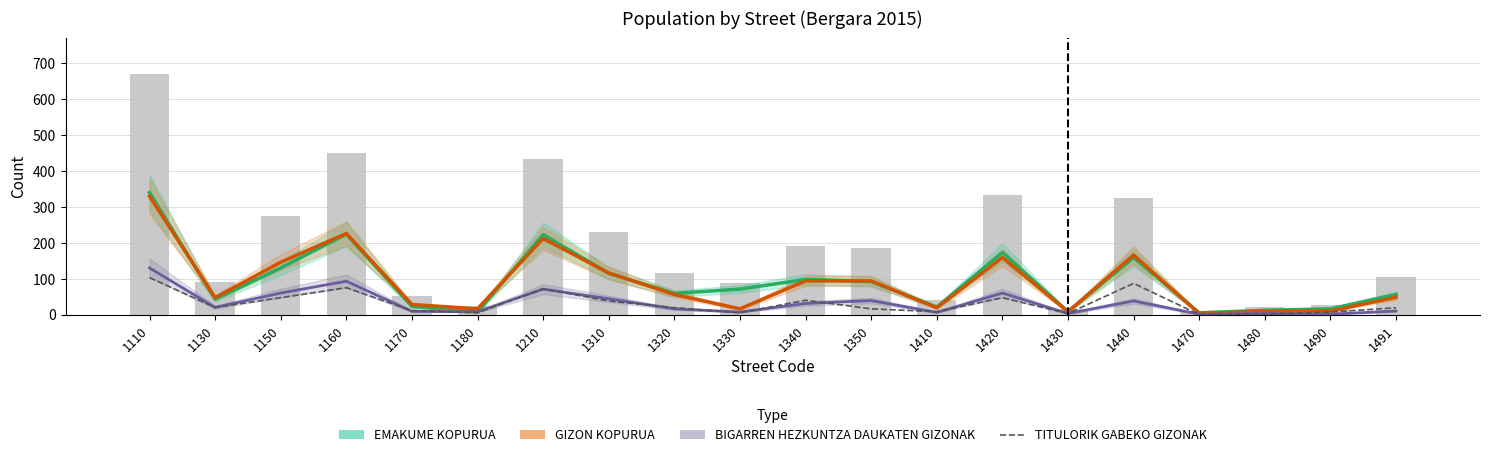

How many data points does each series have?

20